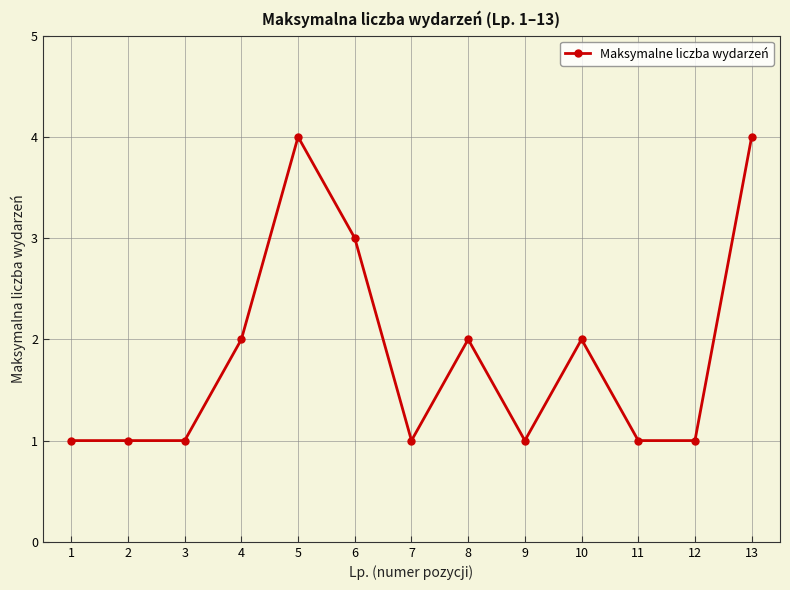

What is the sum of the values at 13 and 12?

5